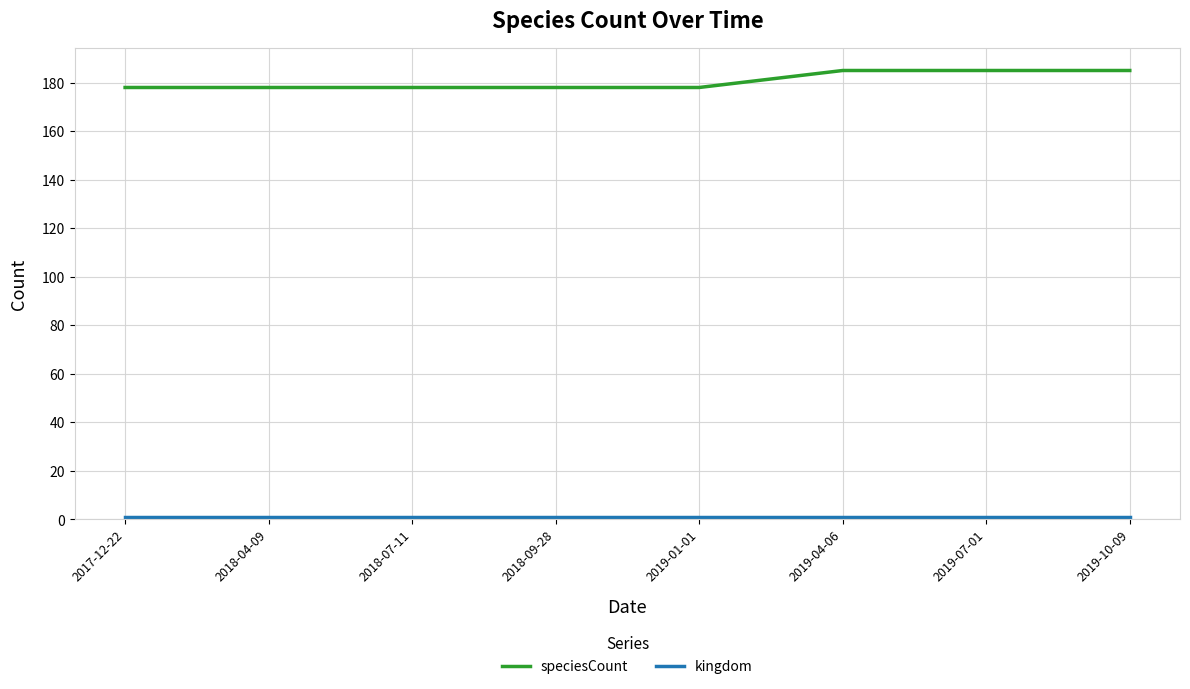

What is the maximum value shown in the chart?

185